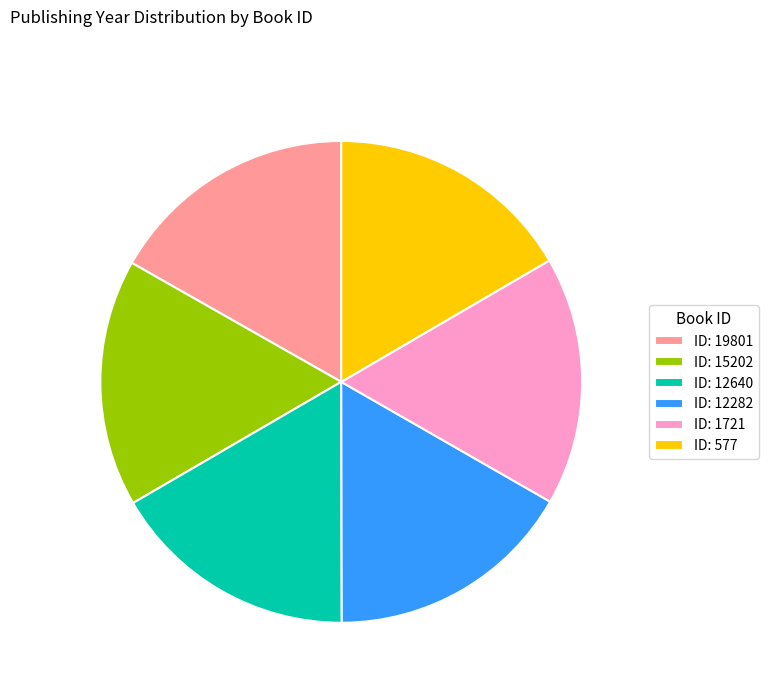

Is there any slice that represents more than half of the pie?

No